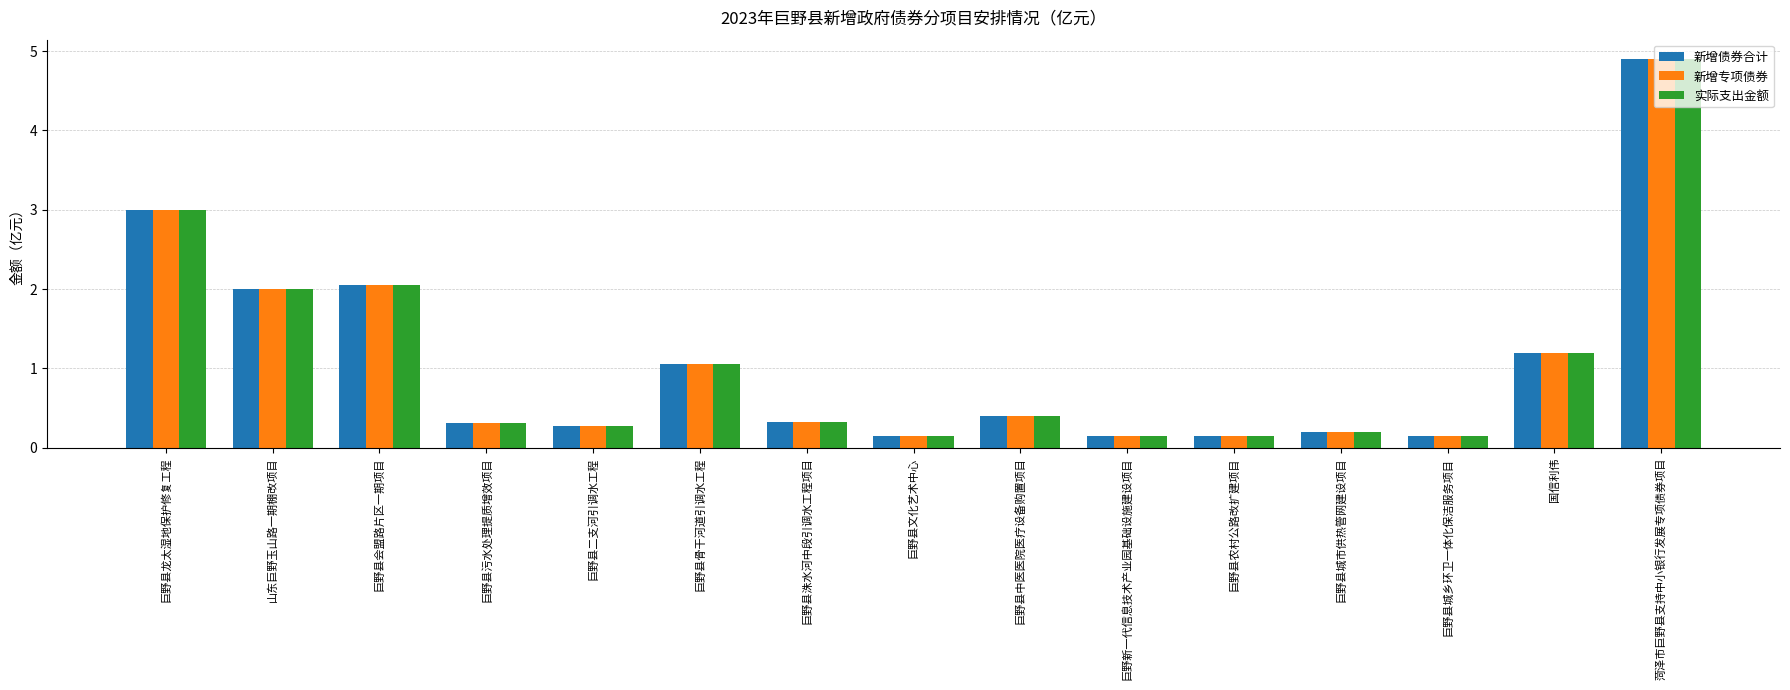

What is the total value across all series at 菏泽市巨野县支持中小银行发展专项债券项目?

14.7